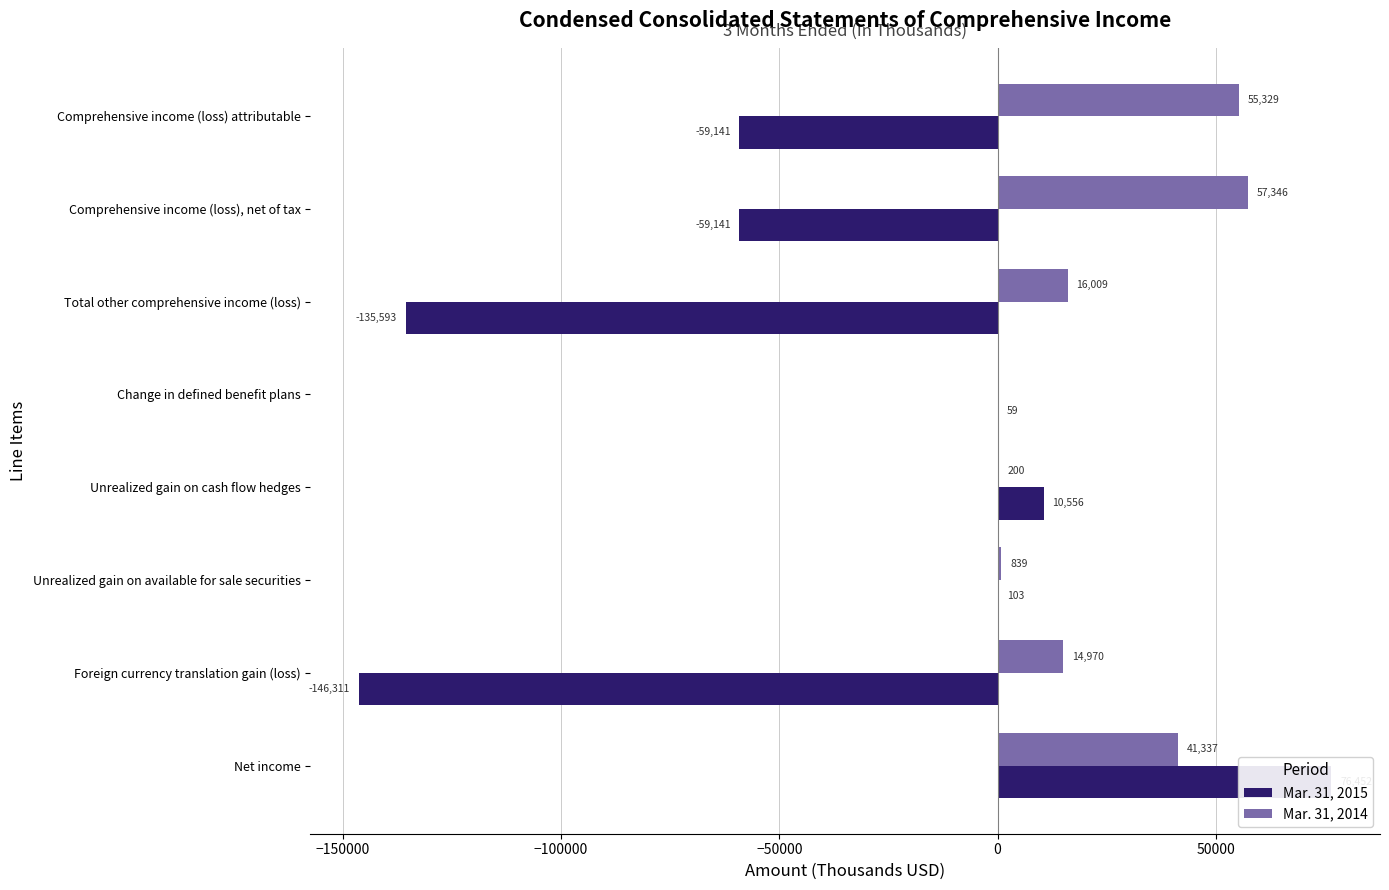

What is the average value of the Mar. 31, 2015 series?

-39127